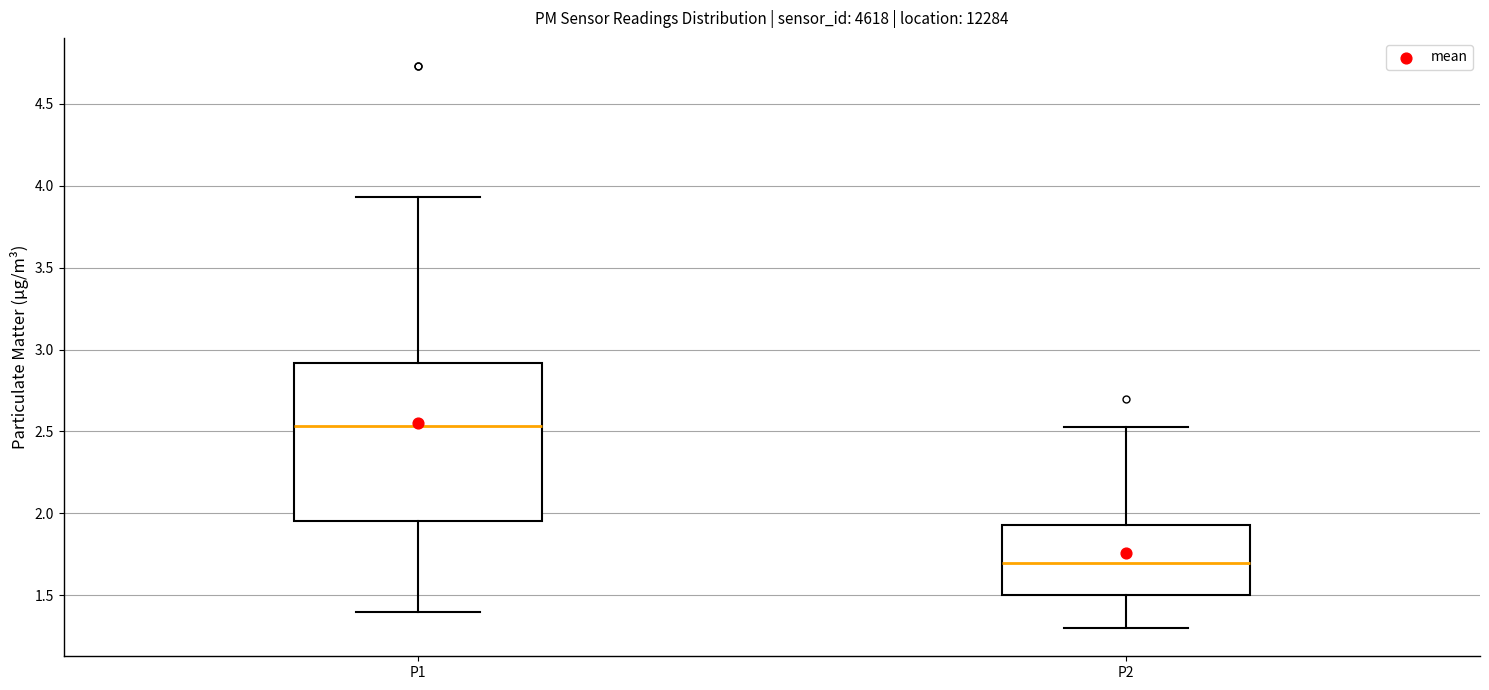

Where is the upper edge of the box for P2 on the y-axis? The values are not printed on the chart, so give them approximately, as read against the axis.

1.95